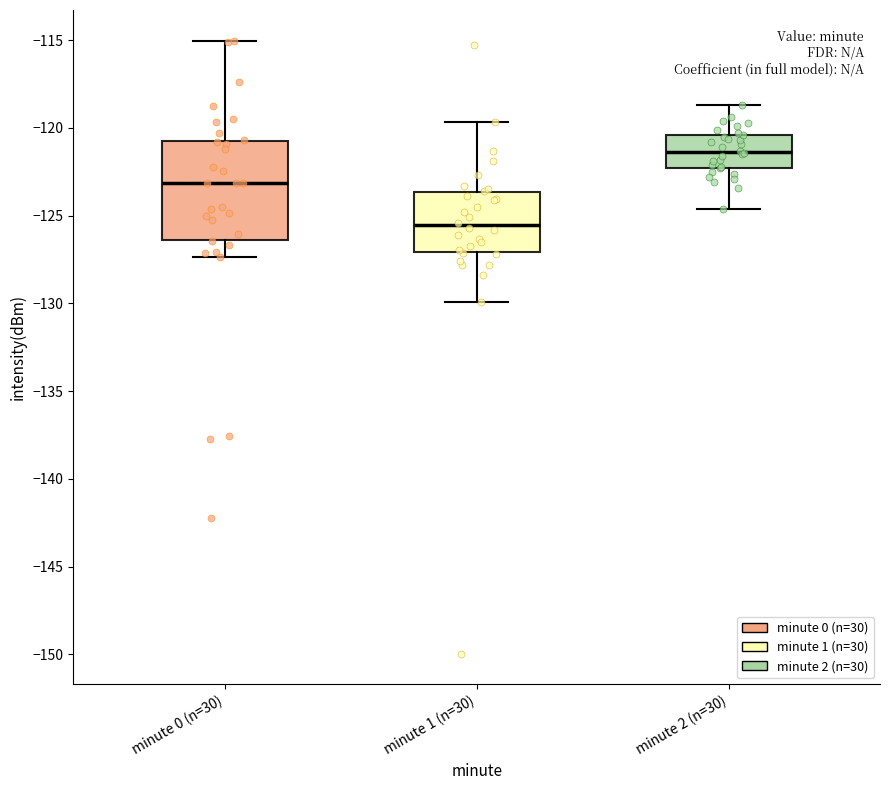

Reading left to right, read every box against the y-axis: the position of its median line, the range the box covers, and the ends of its whiskers. The values are not printed on the chart, so give them approximately, as read against the axis.

minute 0 (n=30): median -123.0, box -126.5 to -120.5, whiskers -127.5 to -115.0
minute 1 (n=30): median -125.5, box -127.0 to -123.5, whiskers -130.0 to -119.5
minute 2 (n=30): median -121.5, box -122.5 to -120.5, whiskers -124.5 to -118.5